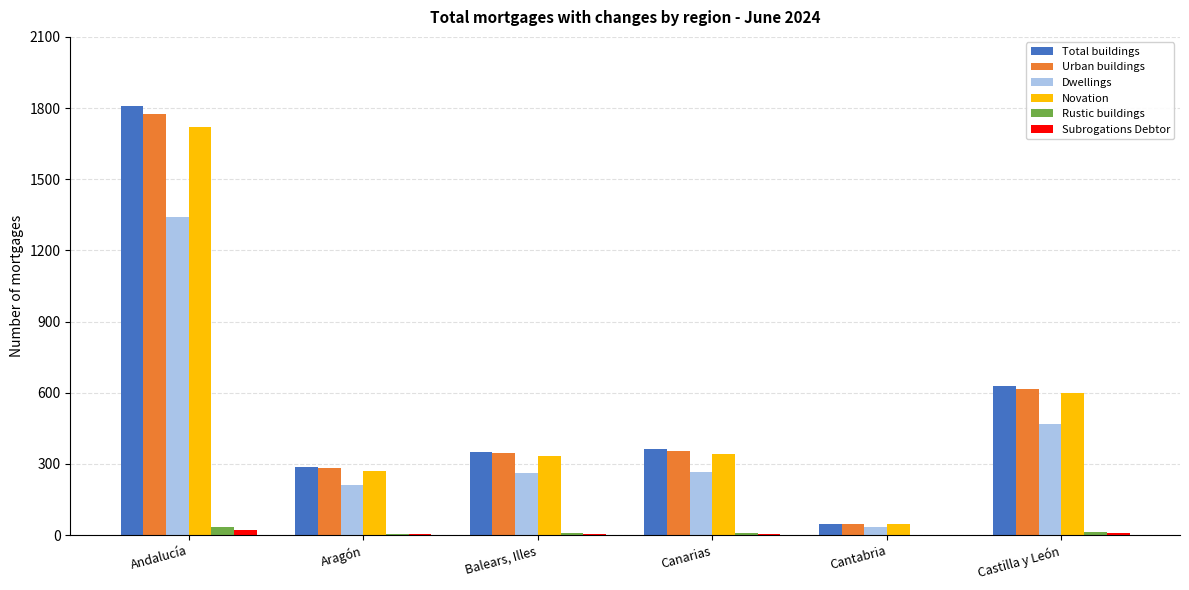

What is the highest value of the Urban buildings series?

1773